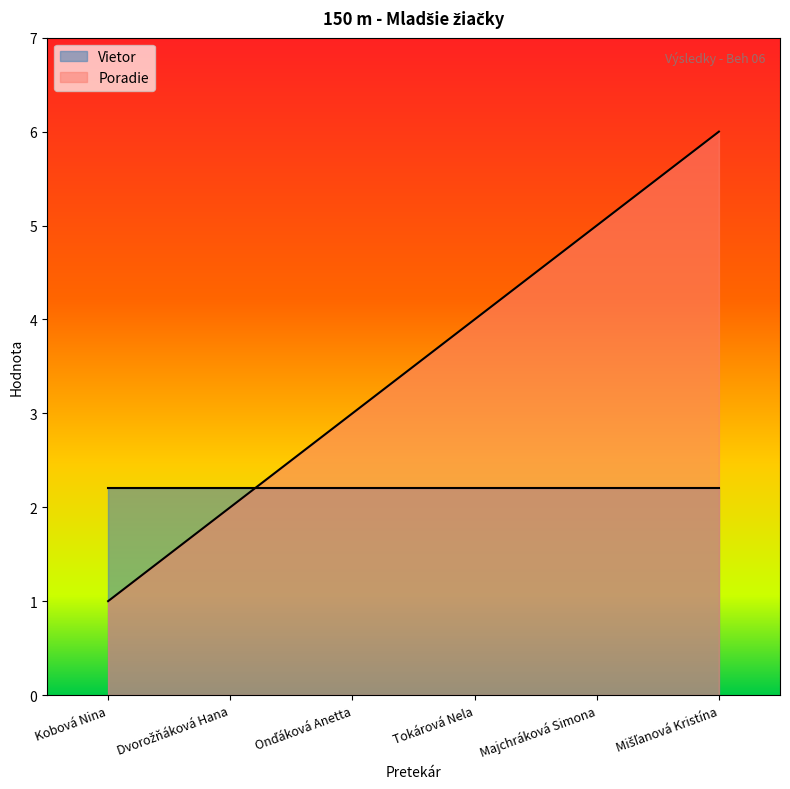

The value of Poradie at Majchráková Simona is 6.5. True or false?

False